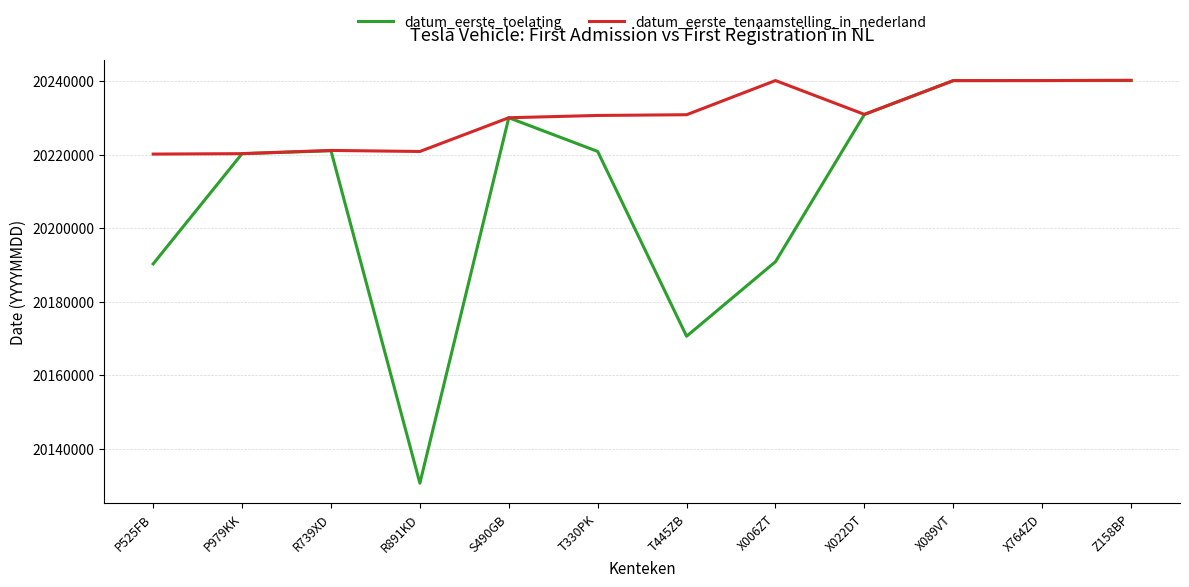

List the series in order of their overall mean, highest first.

datum_eerste_tenaamstelling_in_nederland, datum_eerste_toelating